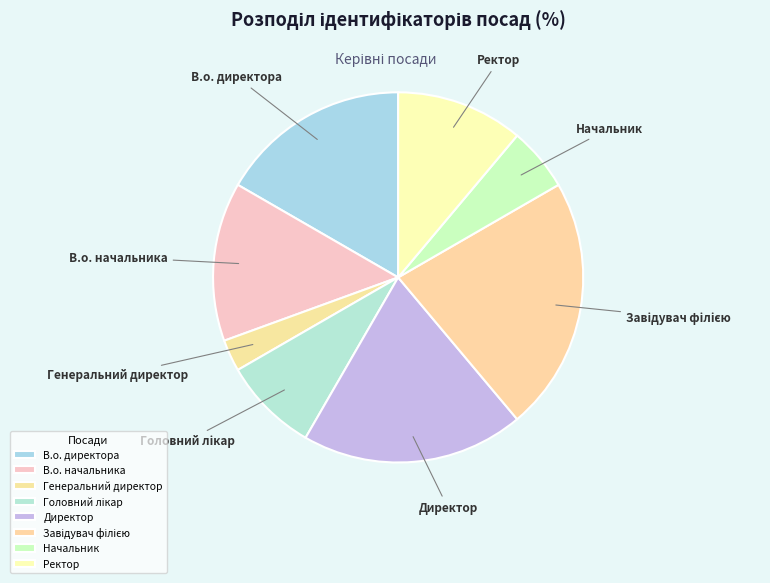

Which has a higher value, Генеральний директор or Директор?

Директор